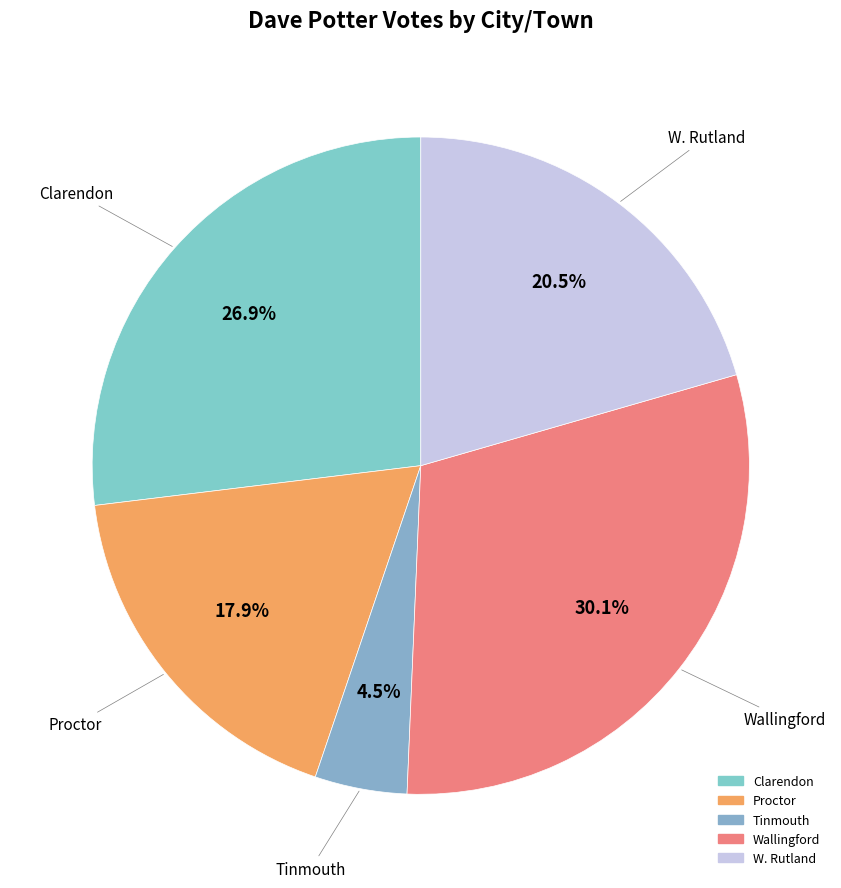

Which category has the smallest portion of the pie?

Tinmouth